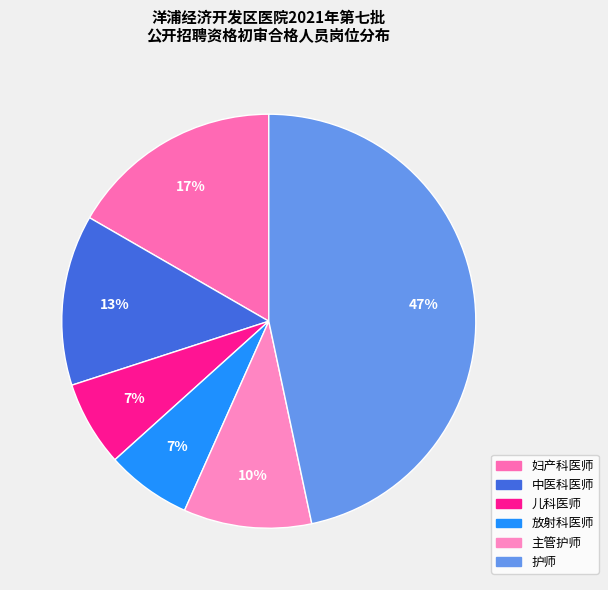

Which category has the biggest portion of the pie?

护师